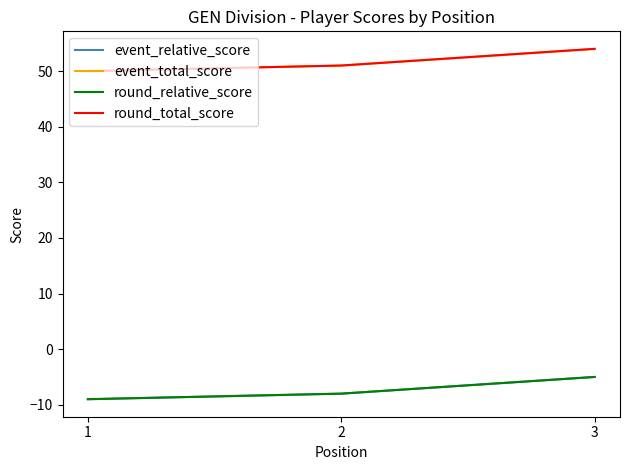

What is the value of the round_relative_score point at the 2nd from the left?

-8